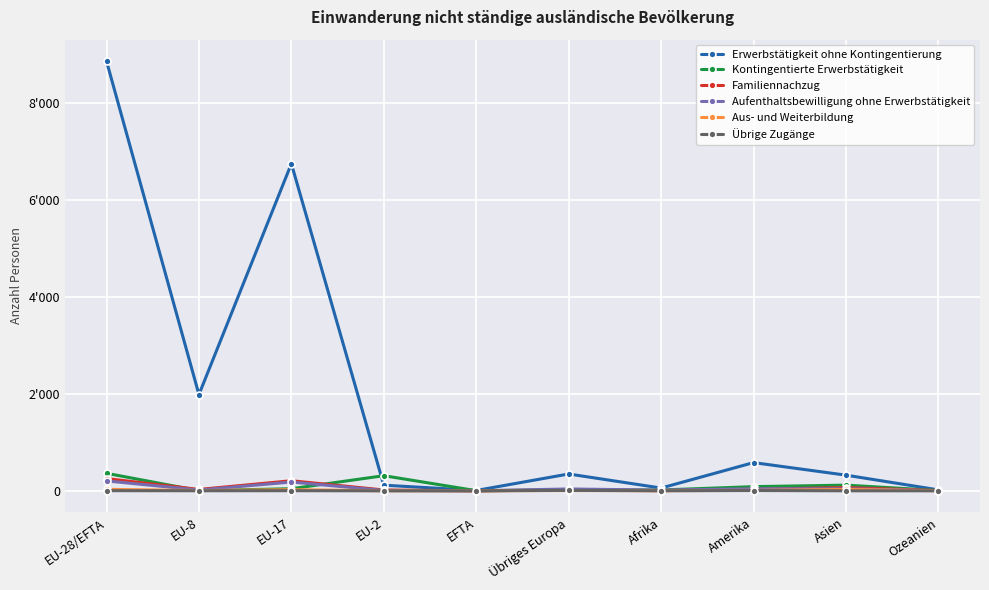

What are all the series names shown in the legend?

Erwerbstätigkeit ohne Kontingentierung, Kontingentierte Erwerbstätigkeit, Familiennachzug, Aufenthaltsbewilligung ohne Erwerbstätigkeit, Aus- und Weiterbildung, Übrige Zugänge